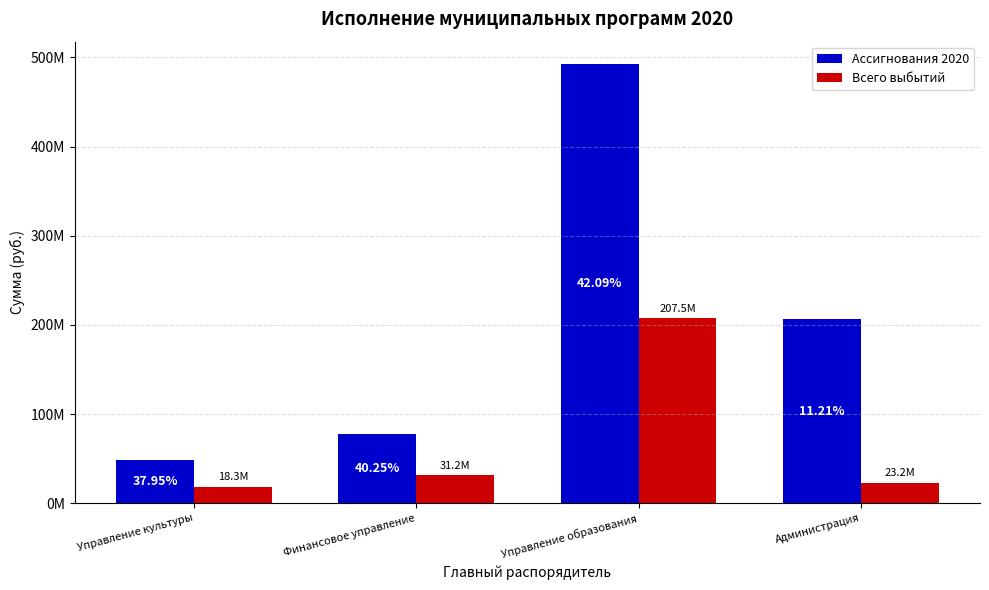

What are all the series names shown in the legend?

Ассигнования 2020, Всего выбытий